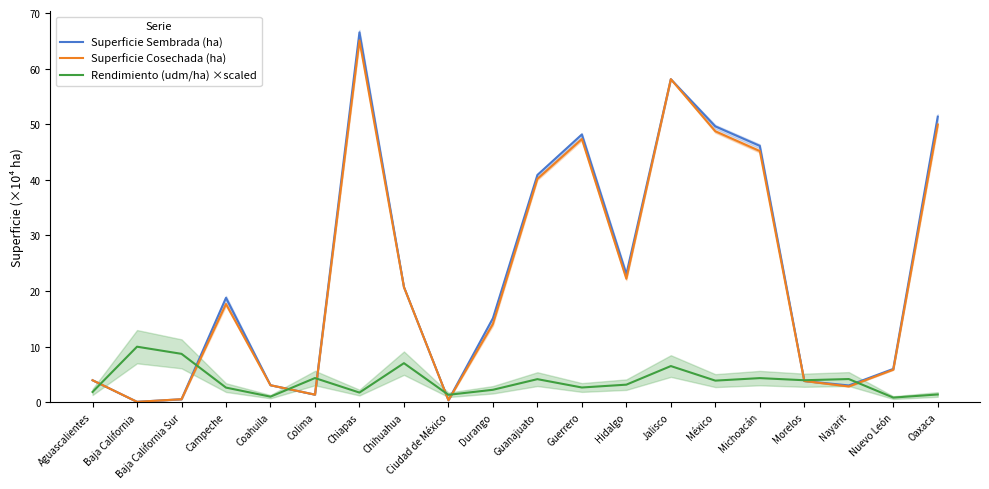

Reading left to right, extract all data points from this chart.

Superficie Sembrada (ha): Aguascalientes=3.9	Baja California=0.1	Baja California Sur=0.5	Campeche=18.8	Coahuila=3.1	Colima=1.4	Chiapas=66.5	Chihuahua=20.7	Ciudad de México=0.4	Durango=15.1	Guanajuato=40.9	Guerrero=48.2	Hidalgo=23.0	Jalisco=58.1	México=49.6	Michoacán=46.1	Morelos=3.8	Nayarit=3.0	Nuevo León=6.0	Oaxaca=51.3
Superficie Cosechada (ha): Aguascalientes=3.9	Baja California=0.1	Baja California Sur=0.5	Campeche=17.7	Coahuila=3.0	Colima=1.4	Chiapas=65.1	Chihuahua=20.7	Ciudad de México=0.4	Durango=14.1	Guanajuato=40.2	Guerrero=47.3	Hidalgo=22.2	Jalisco=58.1	México=48.7	Michoacán=45.2	Morelos=3.8	Nayarit=2.8	Nuevo León=5.8	Oaxaca=49.9
Rendimiento (udm/ha) ×scaled: Aguascalientes=1.8	Baja California=10.0	Baja California Sur=8.7	Campeche=2.6	Coahuila=1.0	Colima=4.3	Chiapas=1.7	Chihuahua=7.0	Ciudad de México=1.3	Durango=2.2	Guanajuato=4.1	Guerrero=2.6	Hidalgo=3.1	Jalisco=6.5	México=3.9	Michoacán=4.3	Morelos=3.9	Nayarit=4.2	Nuevo León=0.8	Oaxaca=1.4